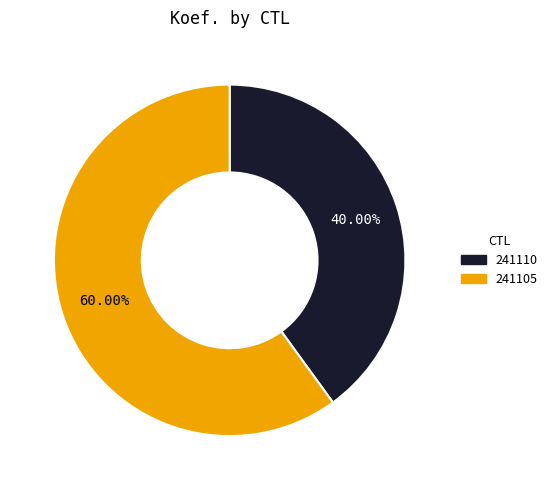

How many slices are in this pie chart?

2